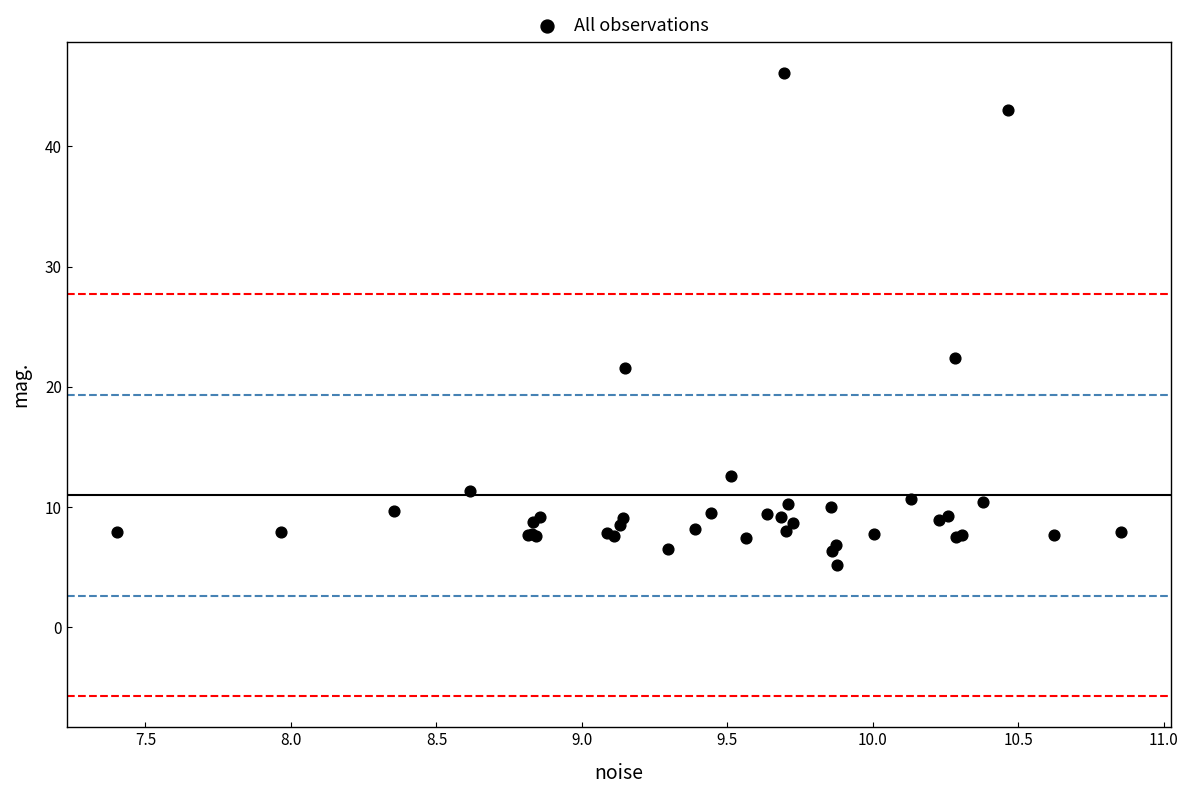

What Y value in the scatter plot is closest to 25?

22.4